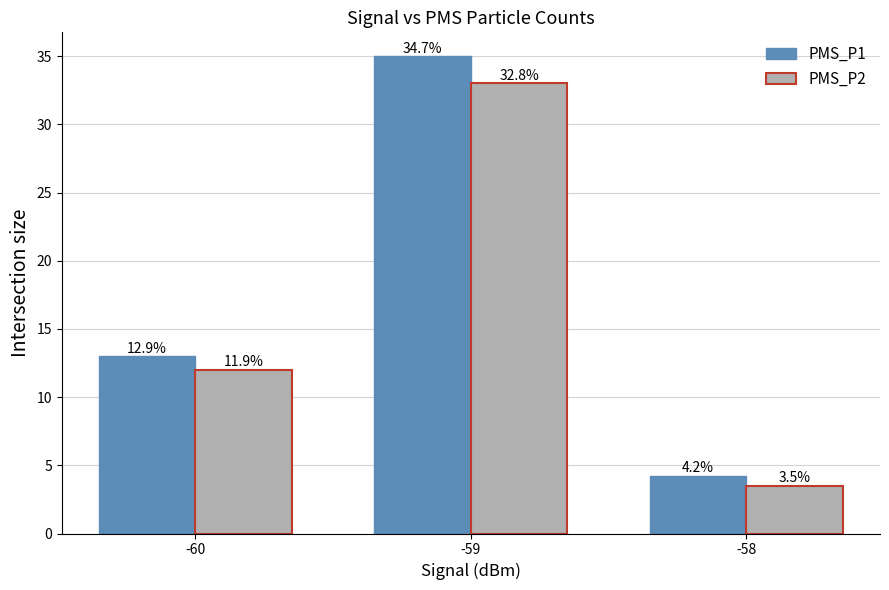

List the series in order of their overall mean, highest first.

PMS_P1, PMS_P2